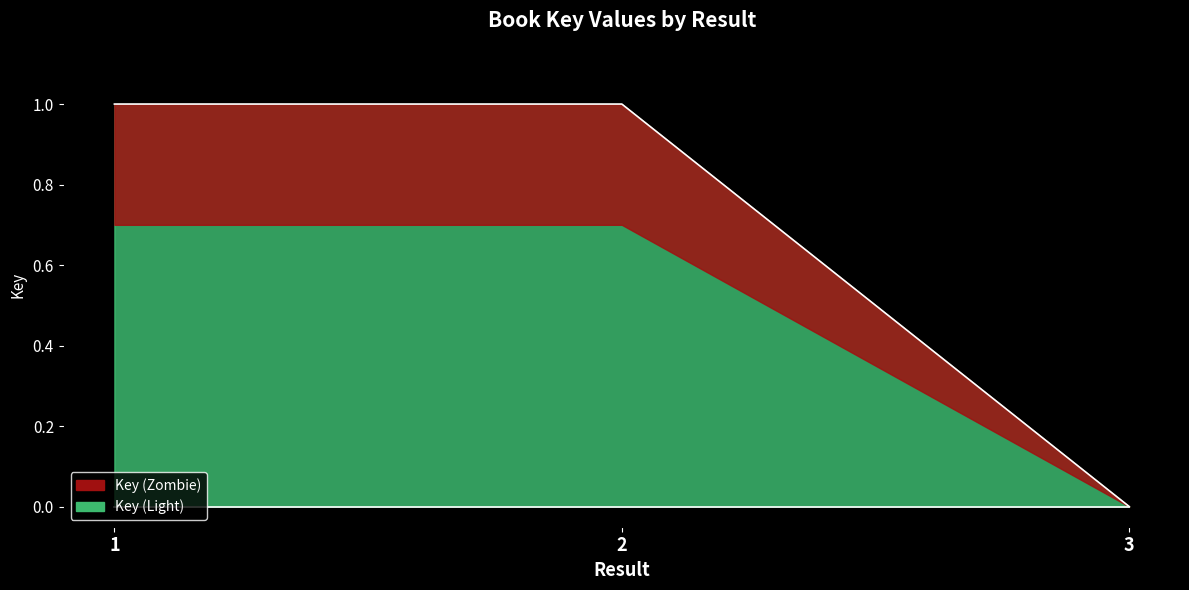

Is it true that the value at 1 is 1.4?

False